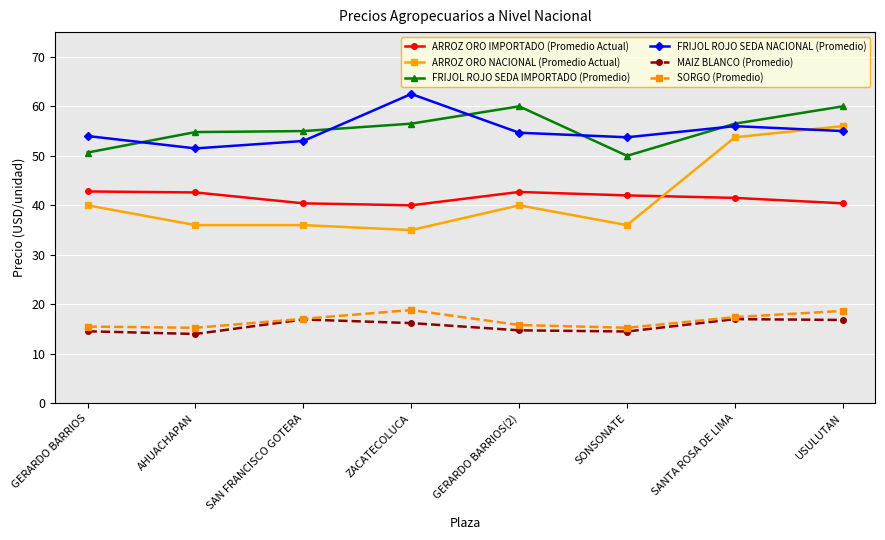

True or false: ARROZ ORO NACIONAL (Promedio Actual) and SORGO (Promedio) intersect in this chart.

False